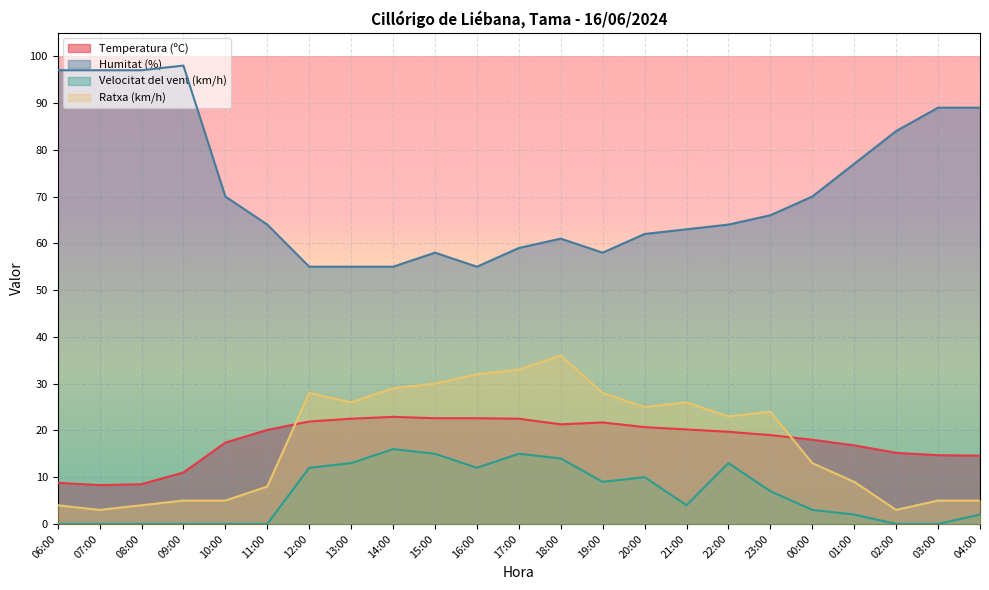

True or false: Velocitat del vent (km/h) and Temperatura (ºC) cross at least once.

False